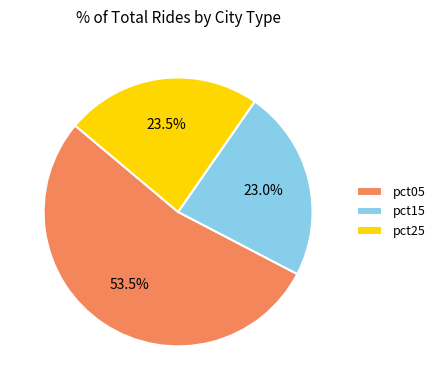

To the nearest percent, what is the difference between the largest and smallest slice percentages?

30%